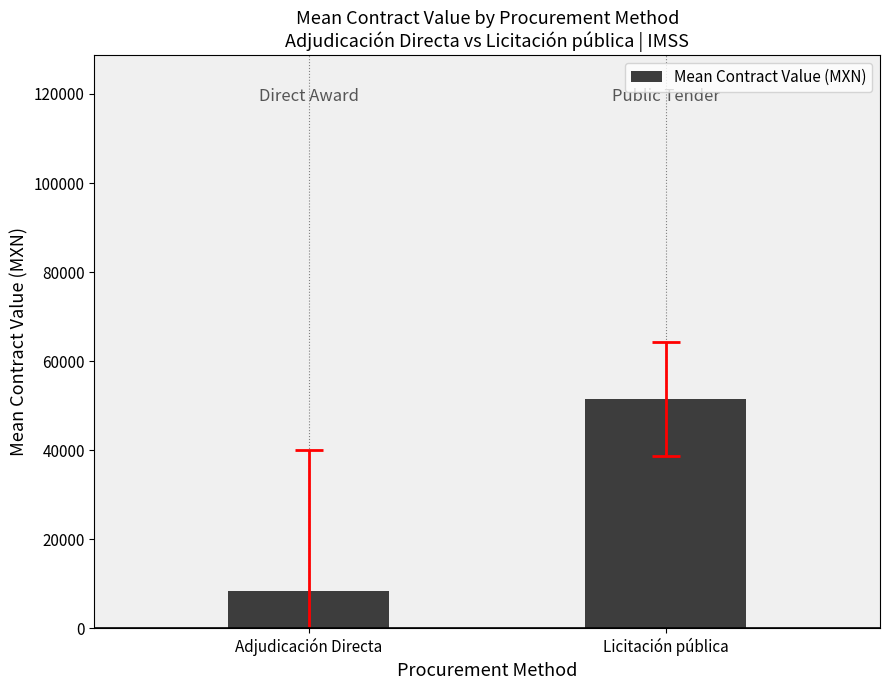

What is the greatest value displayed?

51457.8